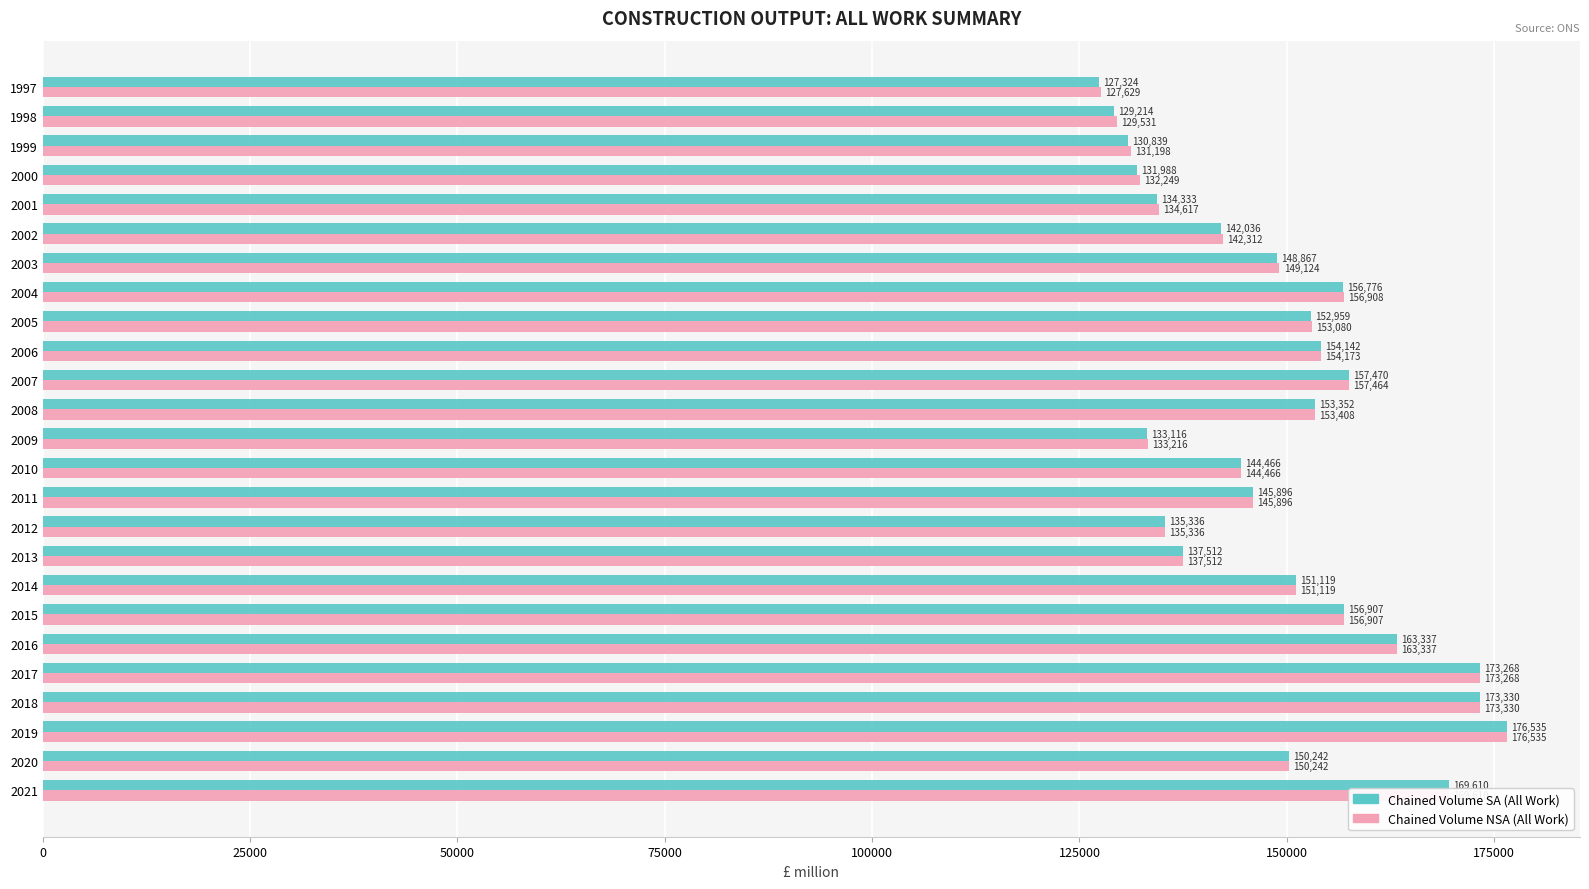

What is the difference between the second highest and minimum values in the Chained Volume NSA (All Work) series?

45701